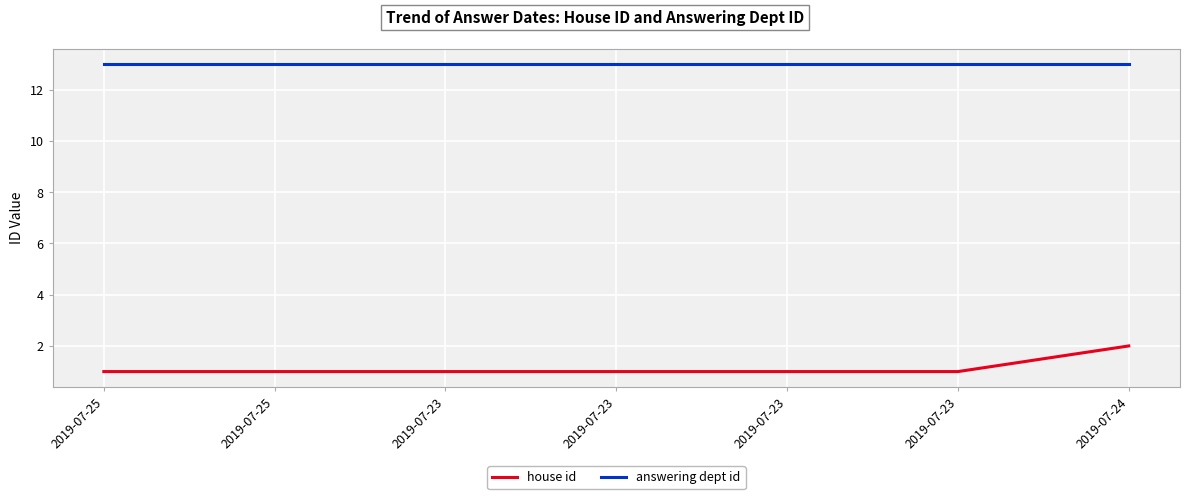

Reading right to left, extract all data points from this chart.

house id: 2	1	1	1	1	1	1
answering dept id: 13	13	13	13	13	13	13